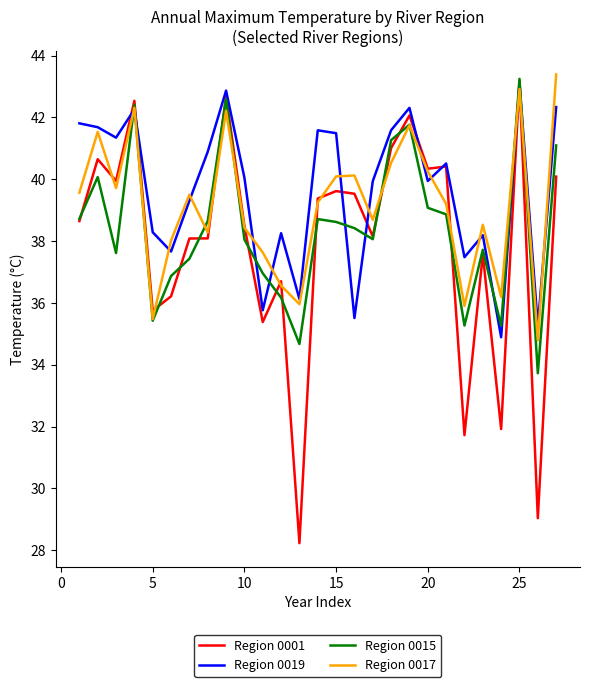

Rank the series by their average value, from highest to lowest.

Region 0019, Region 0017, Region 0015, Region 0001